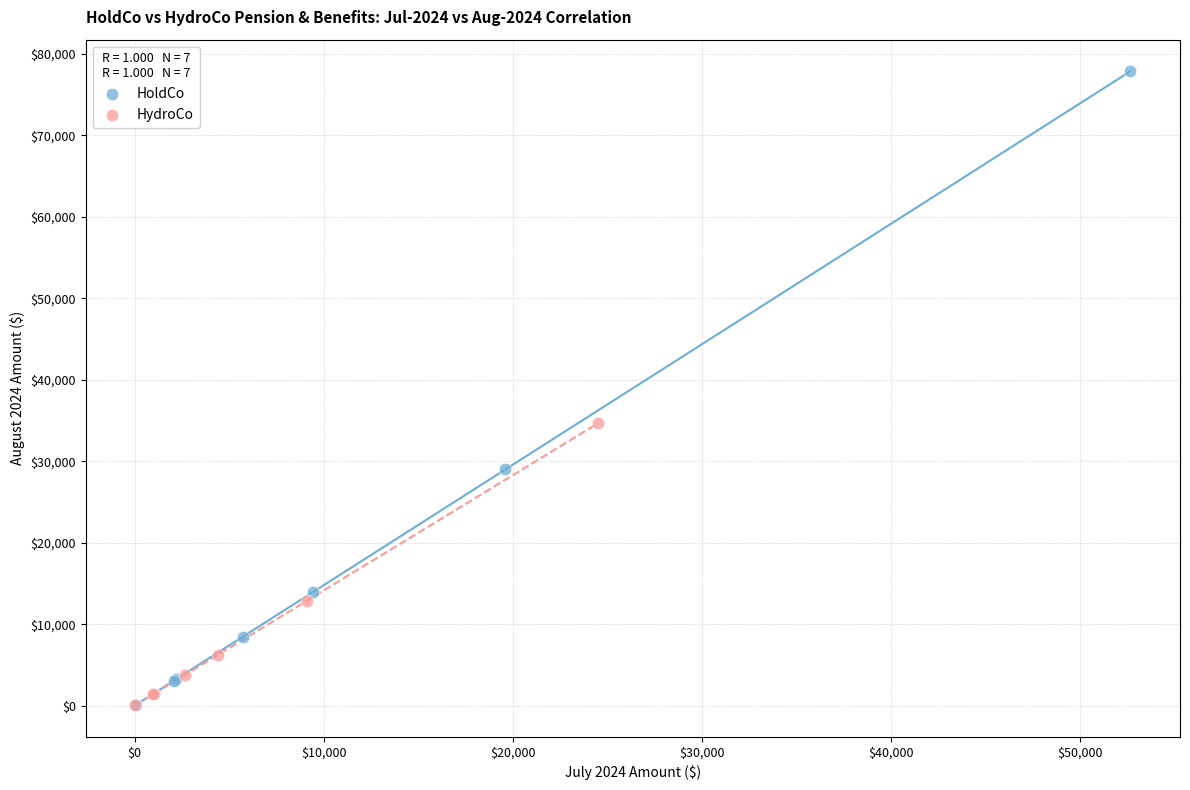

Which series contains the highest Y value?

HoldCo